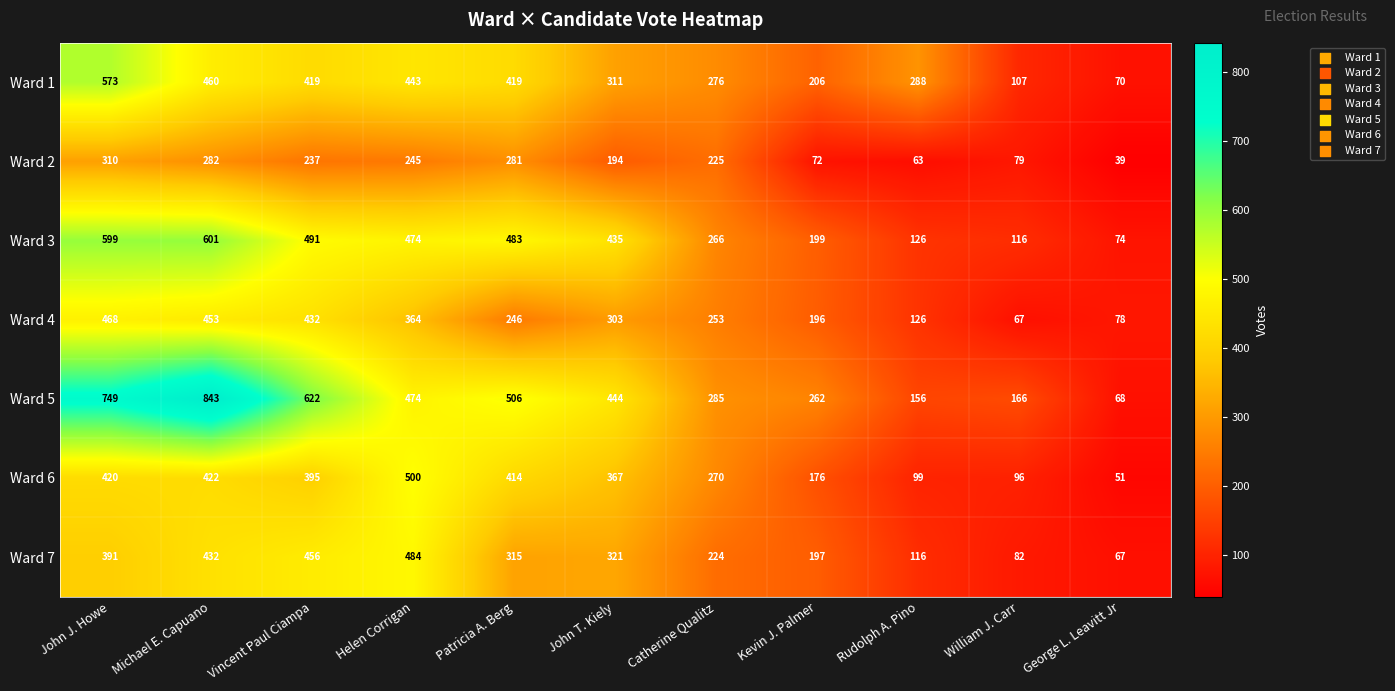

What is the maximum value for Ward 1?

573